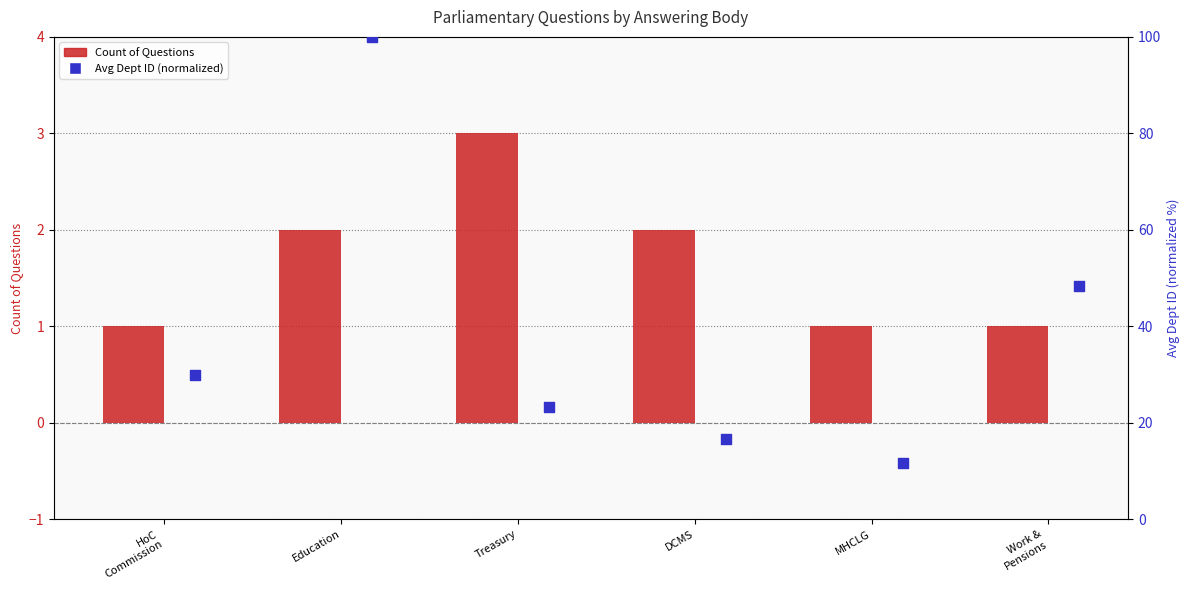

Which series has the largest total across all categories?

Avg Dept ID (normalized)